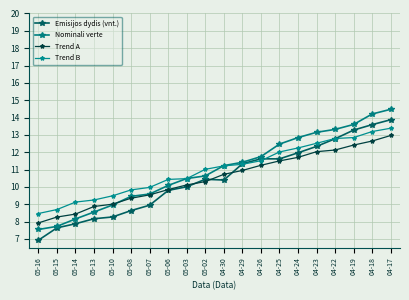

How many lines are shown in the chart?

4